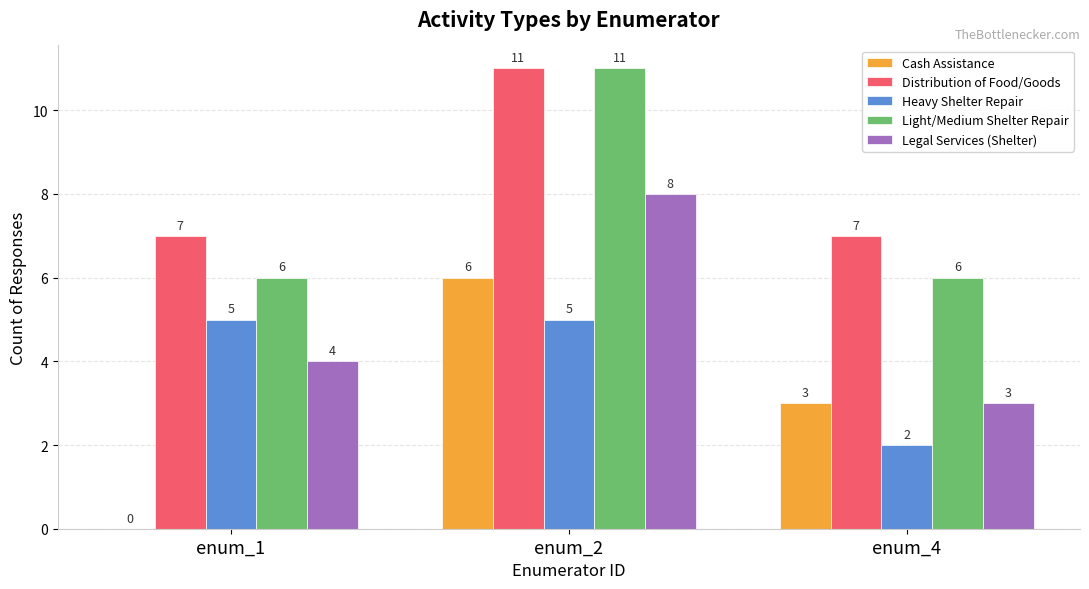

At which category is the sum across all series the highest?

enum_2